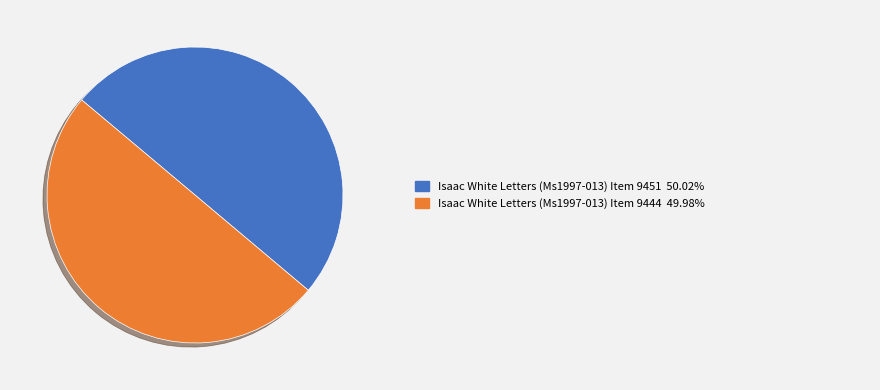

Rank the categories by value from lowest to highest.

Isaac White Letters (Ms1997-013) Item 9444, Isaac White Letters (Ms1997-013) Item 9451